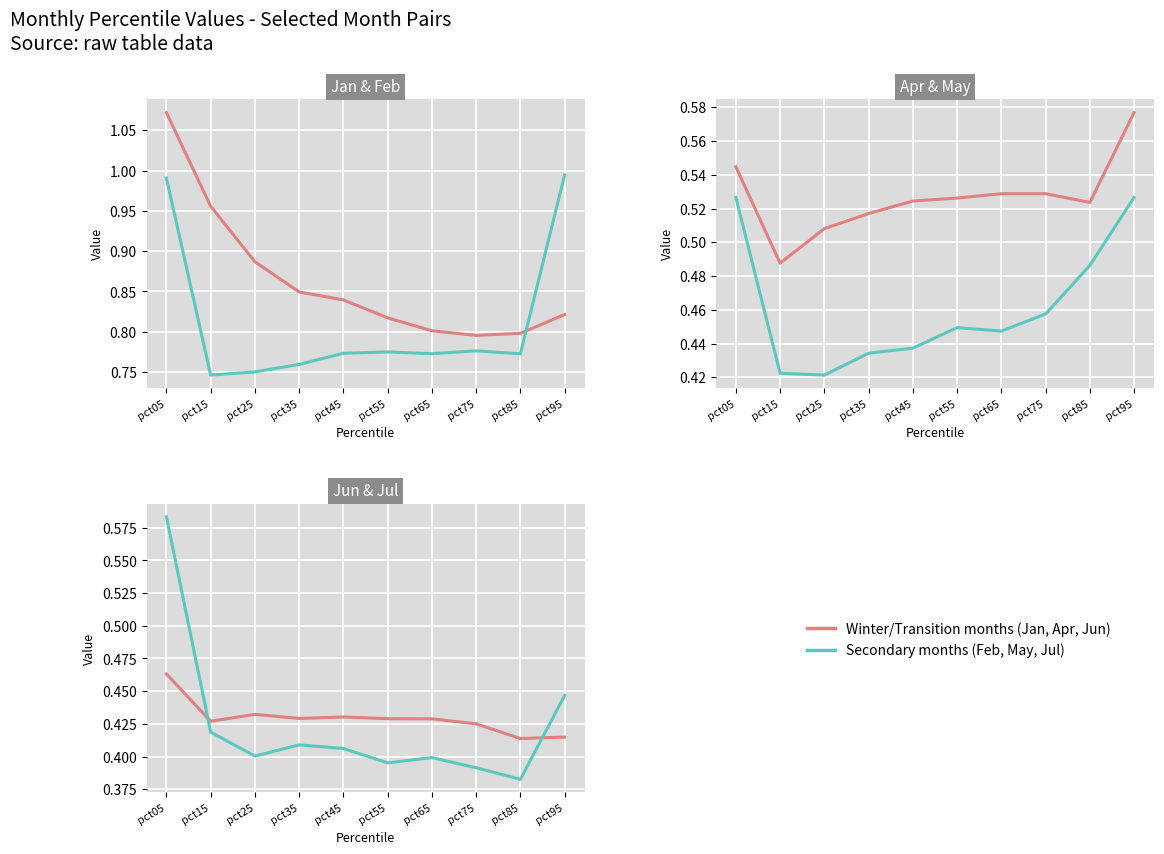

What is the value of the Jul point at the 2nd from the left?

0.4